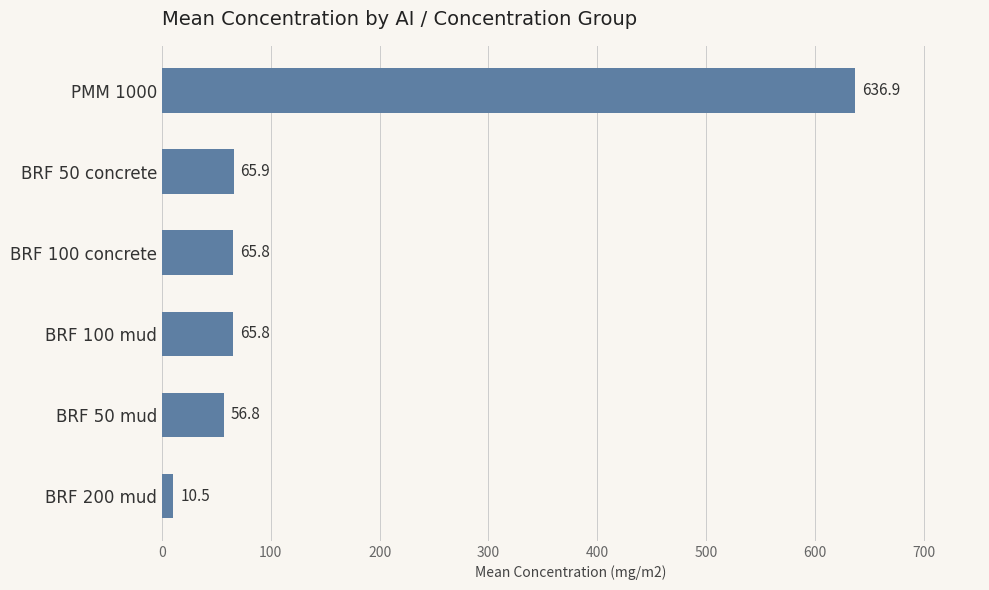

The value at BRF 200 mud is 10.5. True or false?

True